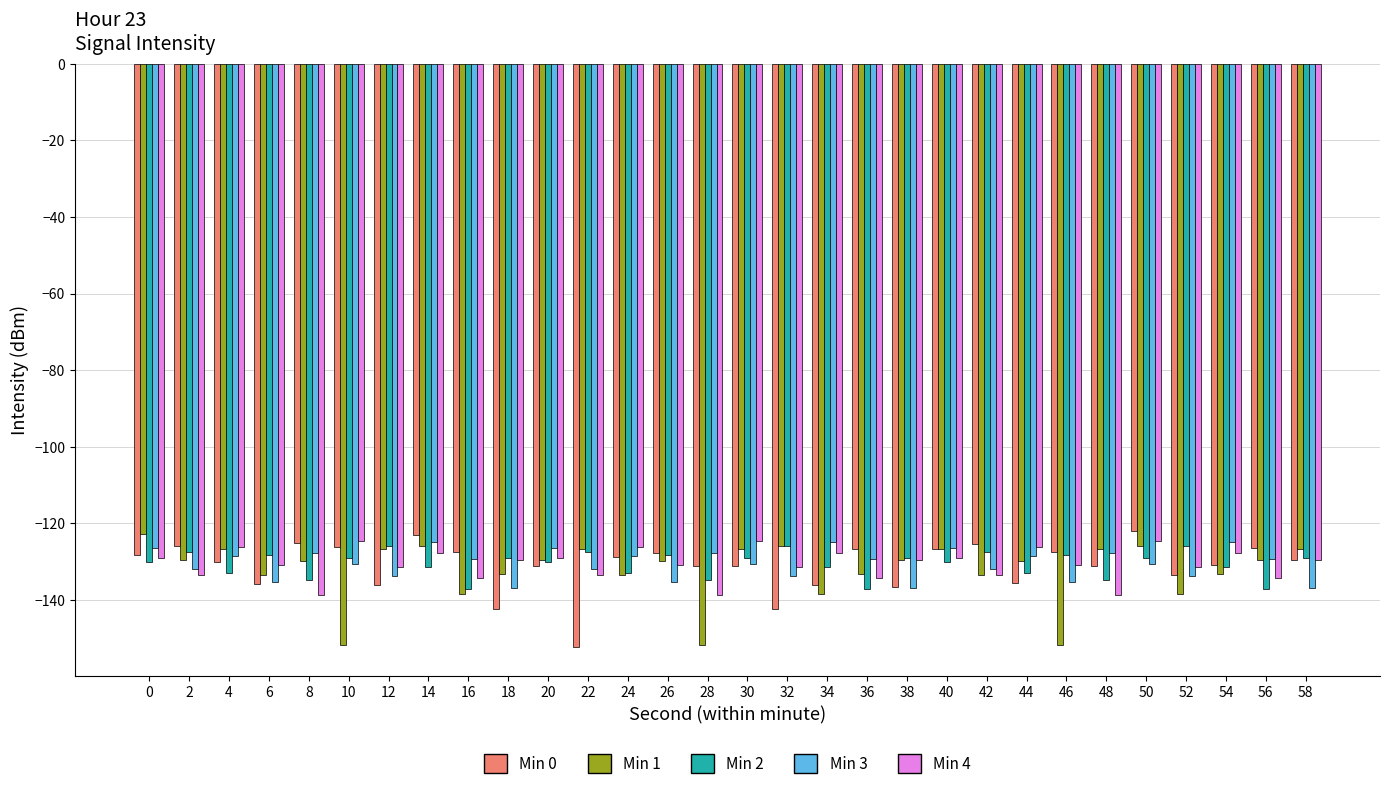

What is the minimum value shown in the chart?

-152.3